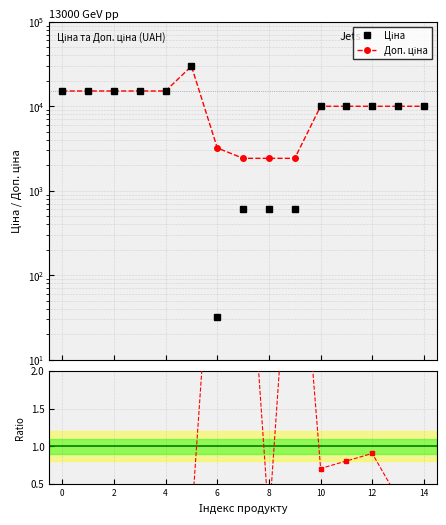

What is the difference between the maximum and minimum values in the Доп. ціна series?

27332.4